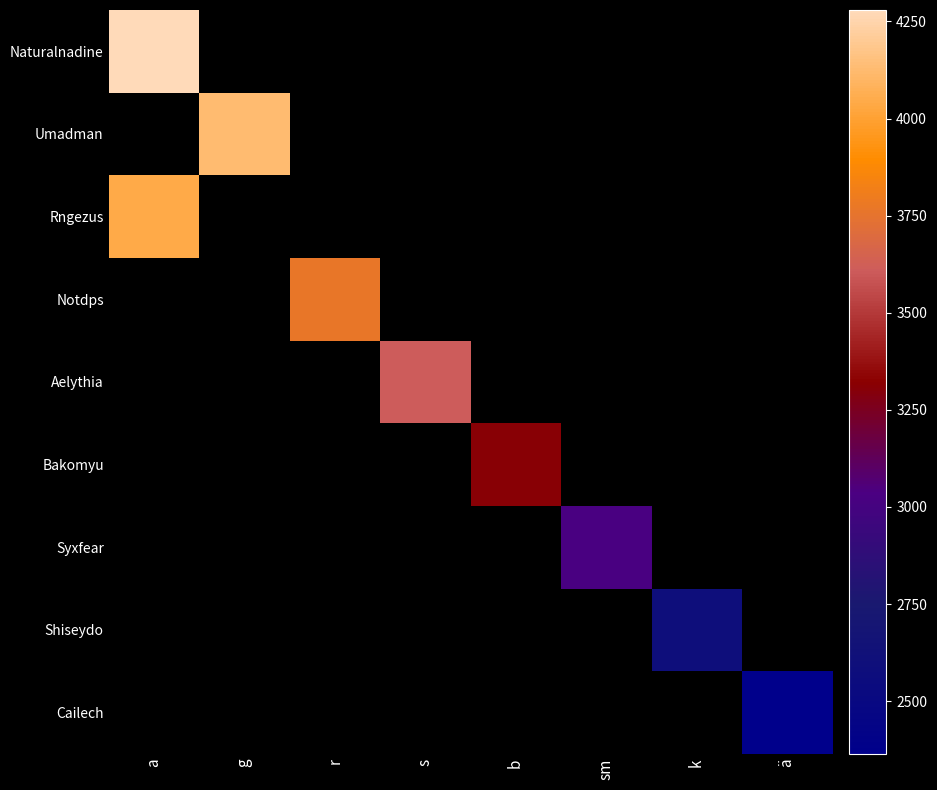

Count the number of data series in this chart.

9